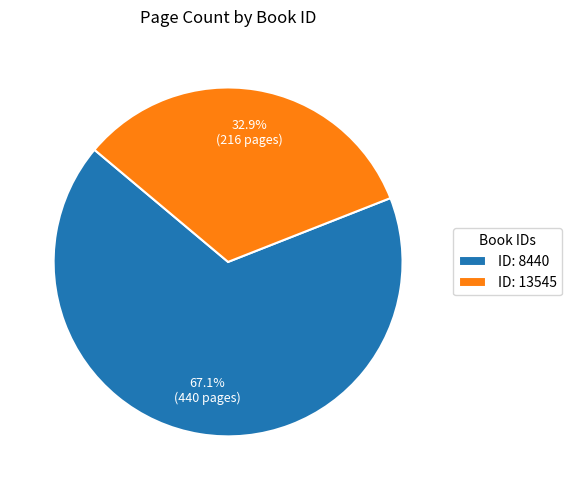

Which has a higher value, ID: 8440 or ID: 13545?

ID: 8440